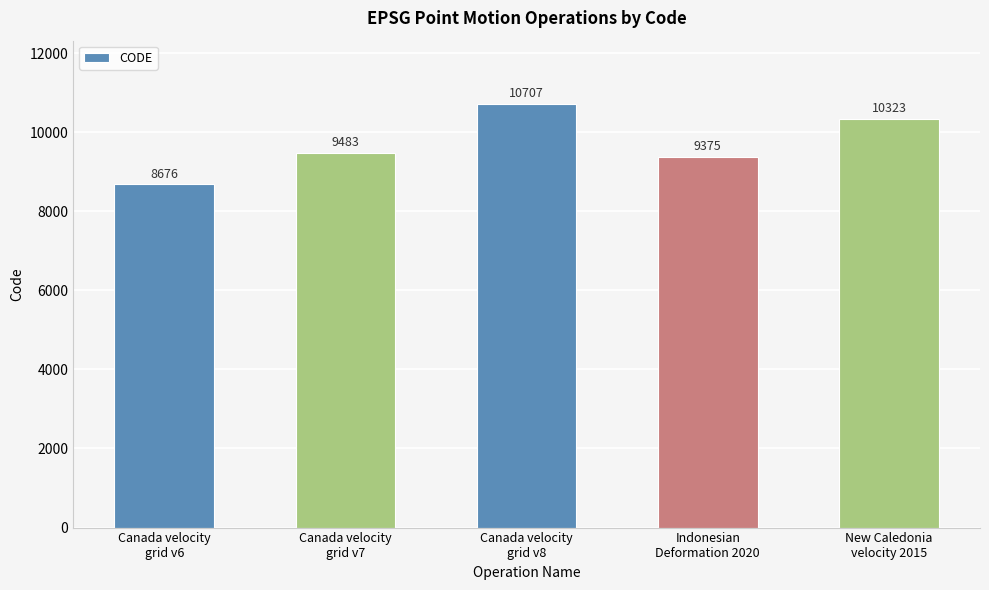

Reading right to left, transcribe all the data shown in this chart.

10323	9375	10707	9483	8676